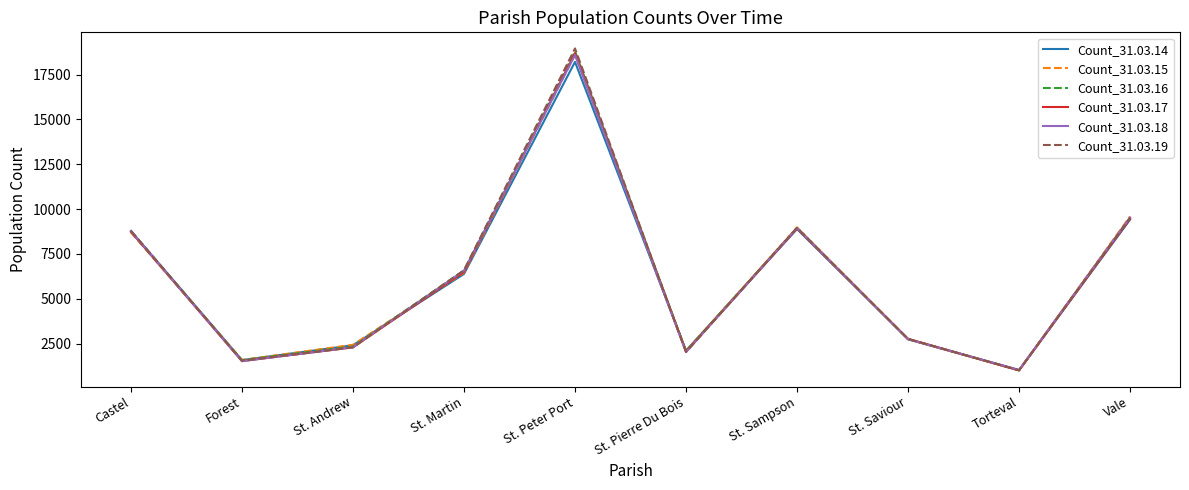

What is the highest value of the Count_31.03.15 series?

18599